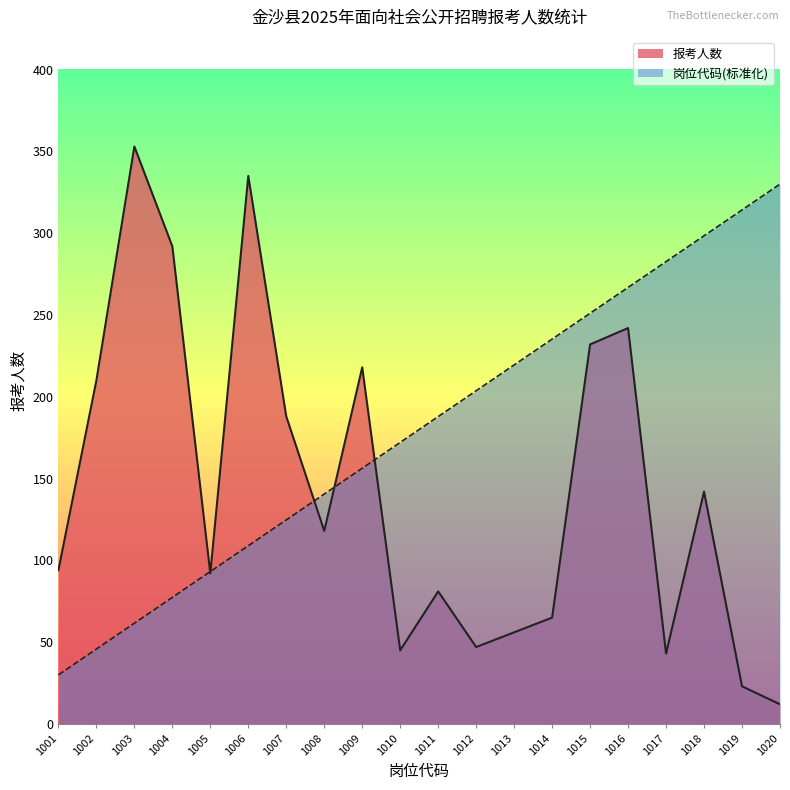

The 岗位代码(标准化) series shows 187.9 at 1011. True or false?

True